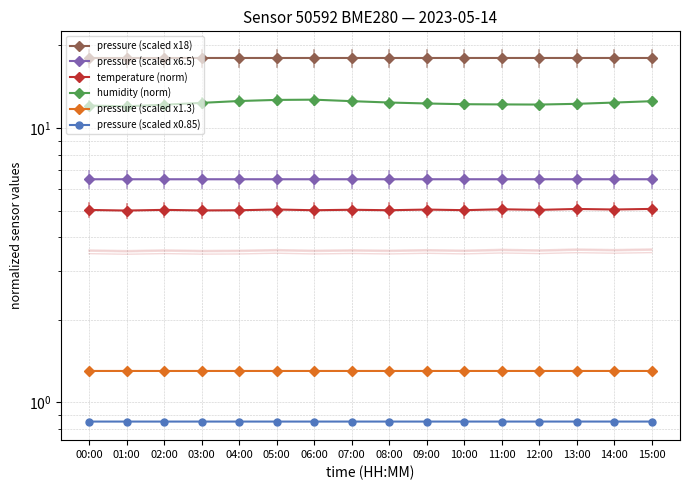

Where is the first local minimum for temperature (norm)?

01:00